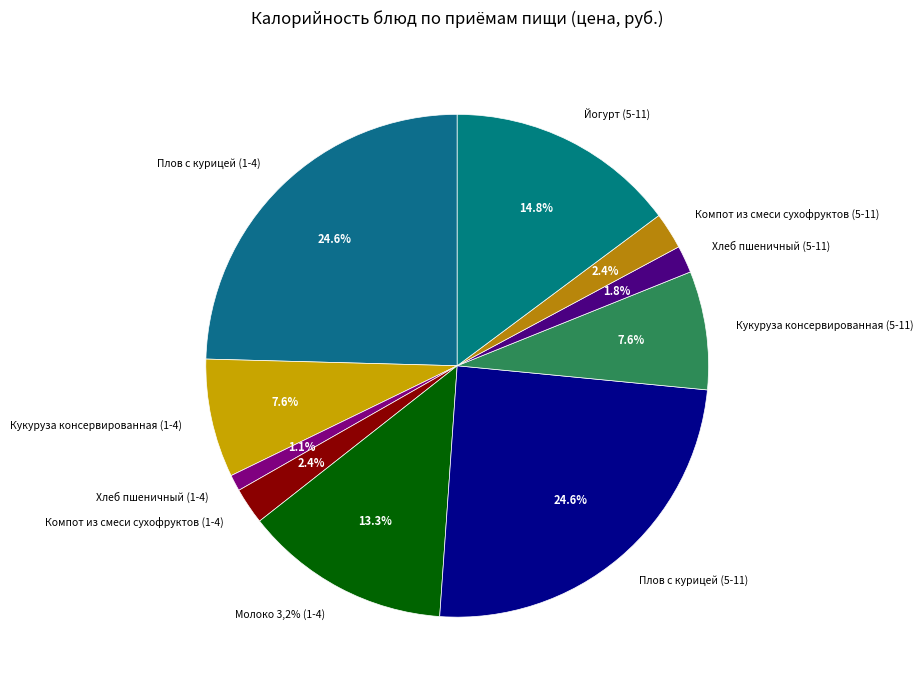

Rank the categories by value from highest to lowest.

Плов с курицей (1-4), Плов с курицей (5-11), Йогурт (5-11), Молоко 3,2% (1-4), Кукуруза консервированная (1-4), Кукуруза консервированная (5-11), Компот из смеси сухофруктов (1-4), Компот из смеси сухофруктов (5-11), Хлеб пшеничный (5-11), Хлеб пшеничный (1-4)